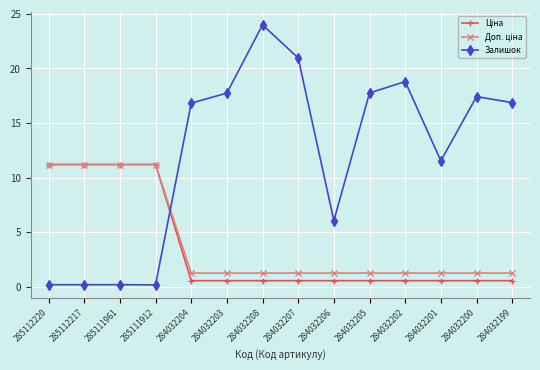

What is the value of the Залишок point at the 13th from the left?

17.4